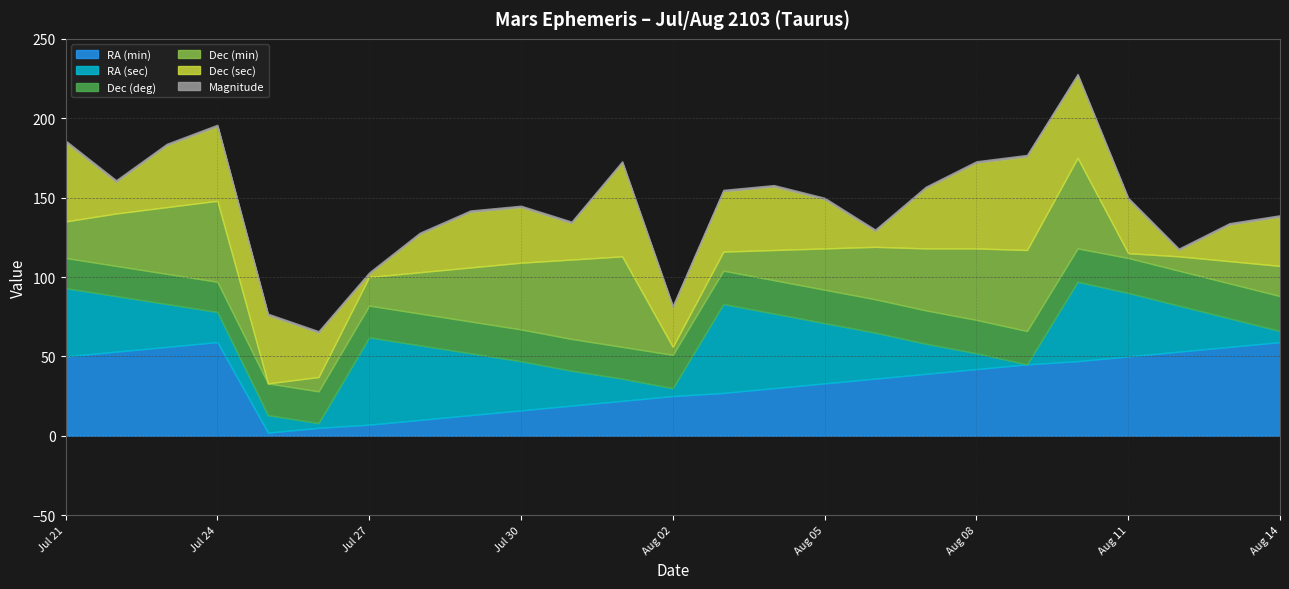

At how many categories does at least one series exceed 18?

25